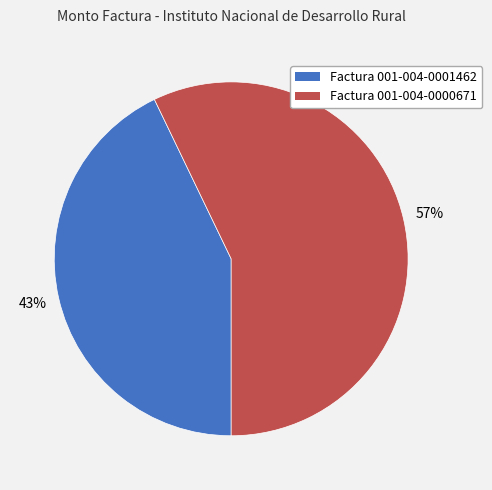

Count the number of slices in the pie.

2